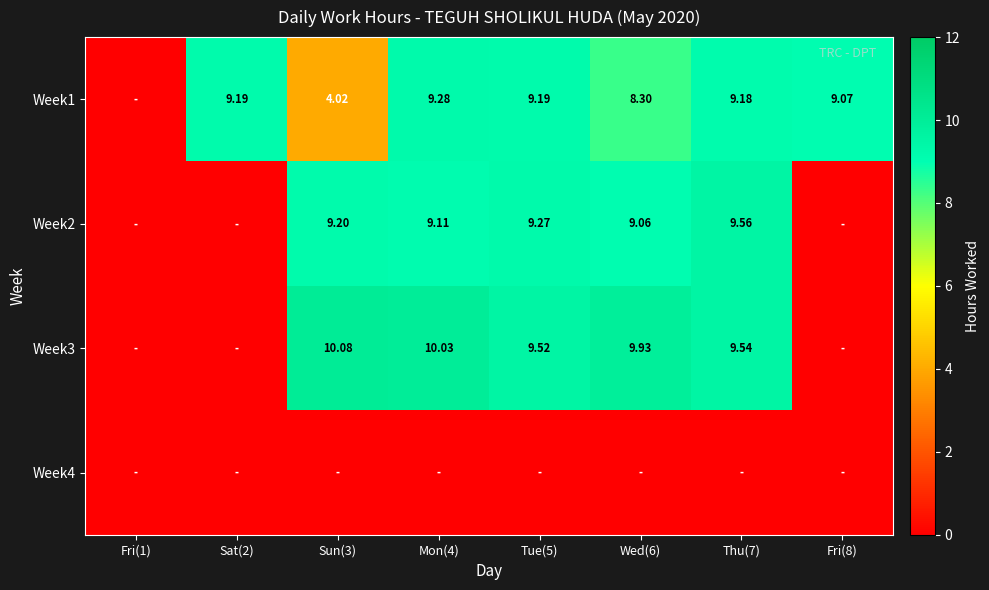

Is the value of Week2 at Tue(5) greater than the value of Week1 at Sat(2)?

Yes